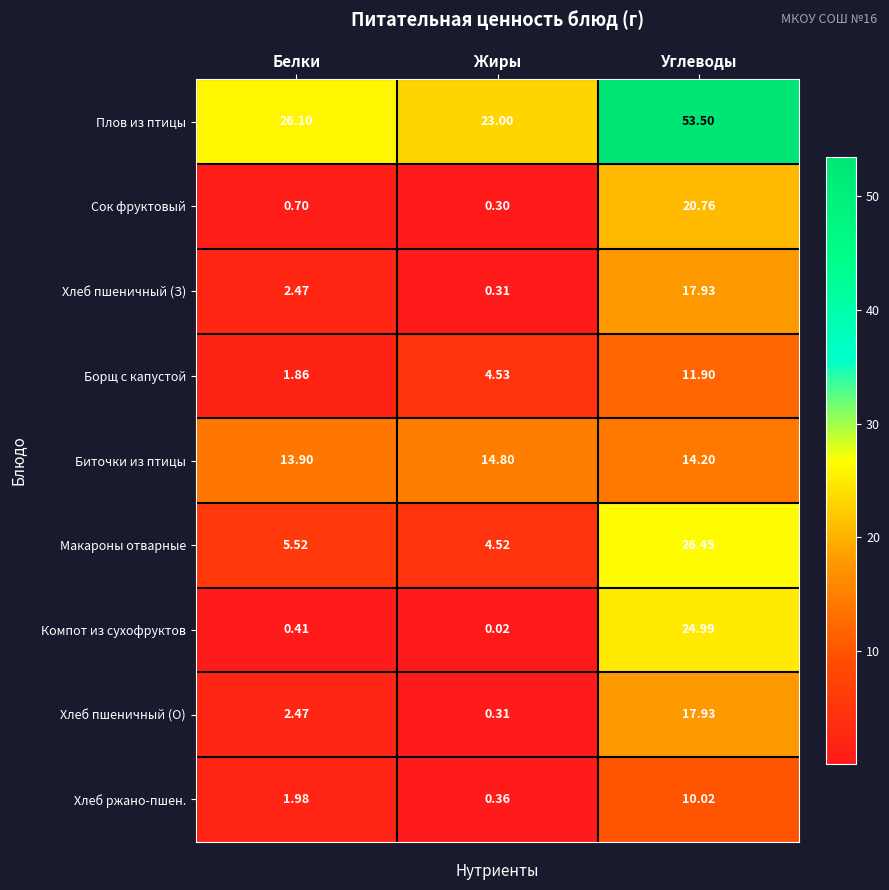

Which category has the lowest value in the Хлеб пшеничный (З) series?

Жиры